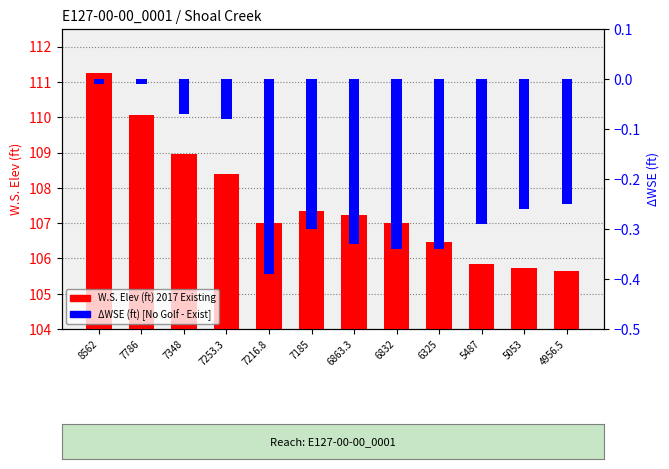

Rank the categories by ΔWSE (ft) [No Golf - Exist] value from lowest to highest.

7216.8, 6832, 6325, 6863.3, 7185, 5487, 5053, 4956.5, 7253.3, 7348, 8562, 7786